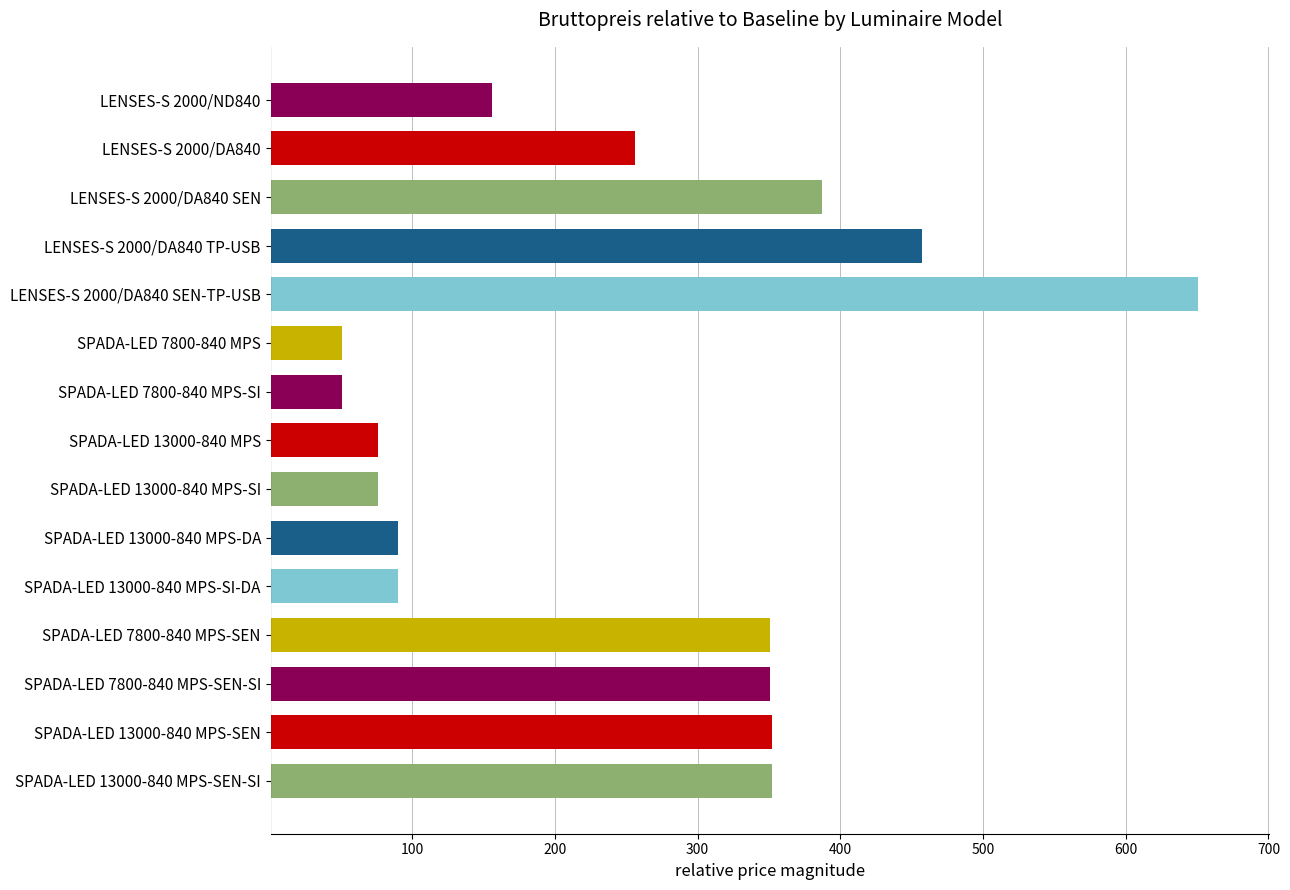

What is the minimum value shown in the chart?

50.7